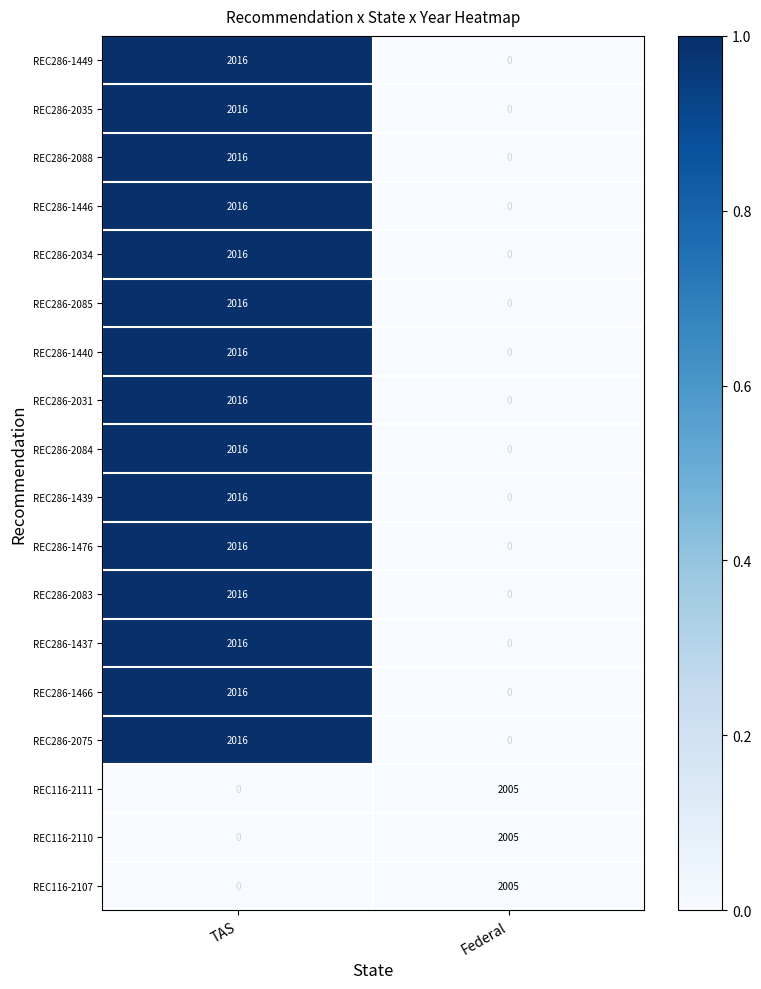

Rank the categories by REC286-1437 value from lowest to highest.

Federal, TAS